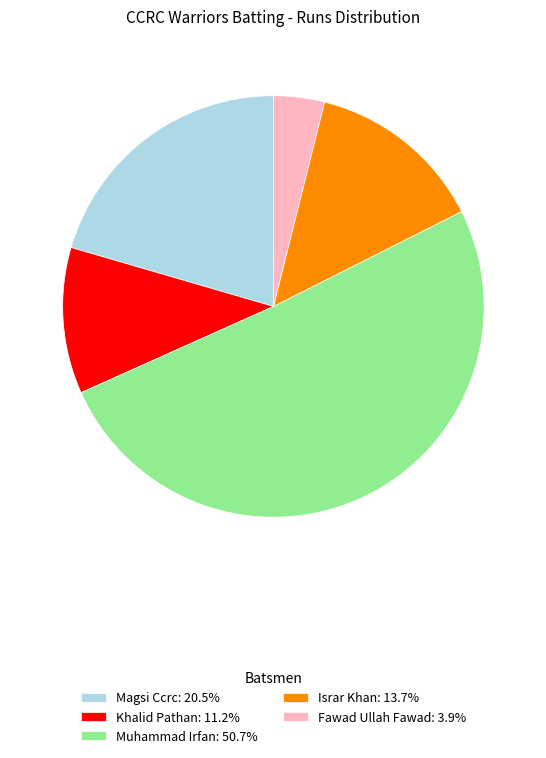

Does Fawad Ullah Fawad: 3.9% account for over 50% of the chart?

No